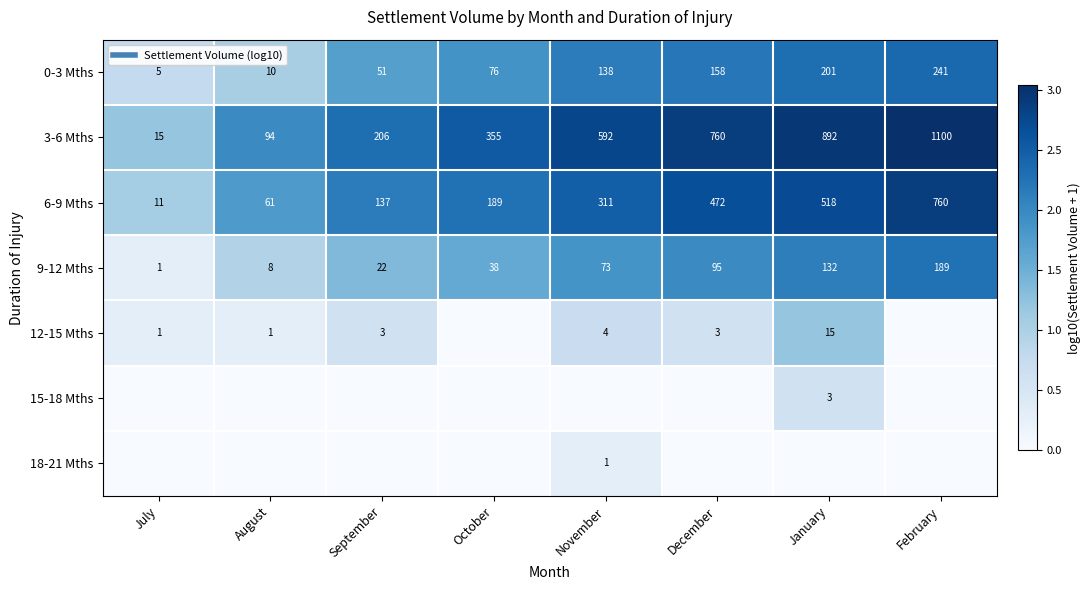

How many categories are shown in the chart?

8